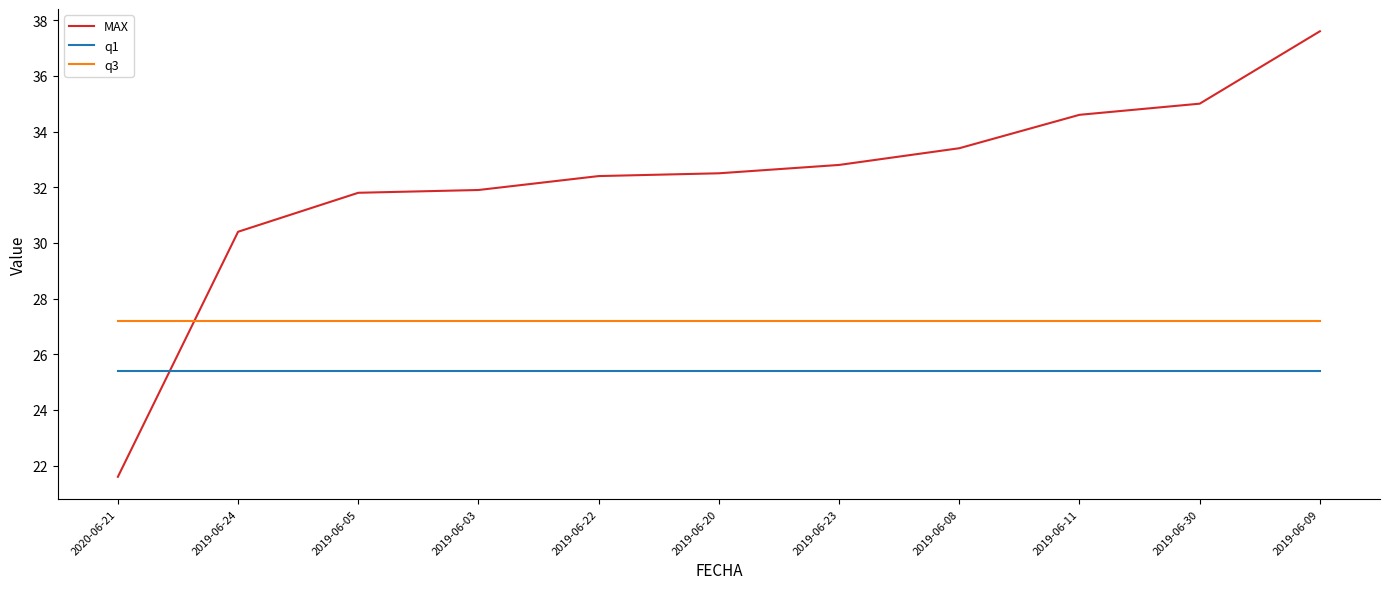

The MAX series shows 54.6 at 2019-06-03. True or false?

False